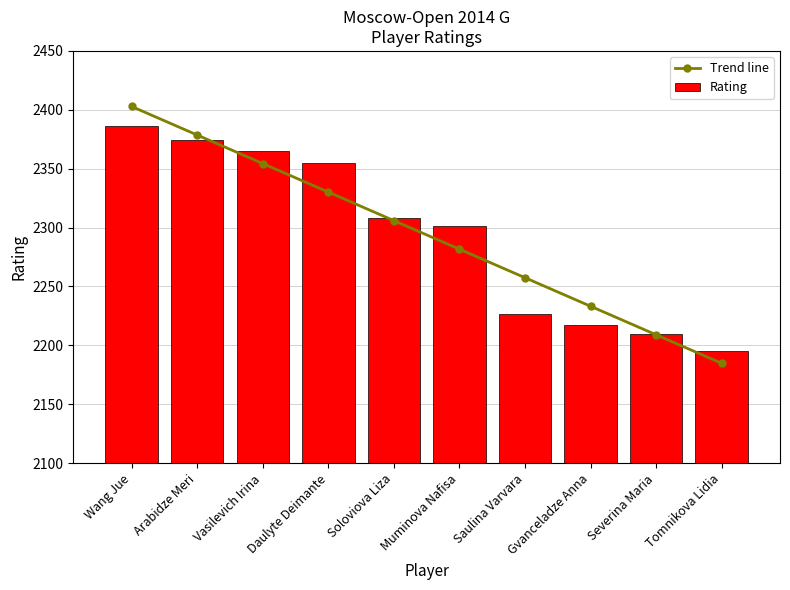

Reading left to right, what are all the values shown in this chart?

Trend line: 2402.8	2378.6	2354.4	2330.1	2305.9	2281.7	2257.5	2233.2	2209.0	2184.8
Rating: 2386.0	2374.0	2365.0	2355.0	2308.0	2301.0	2227.0	2217.0	2210.0	2195.0